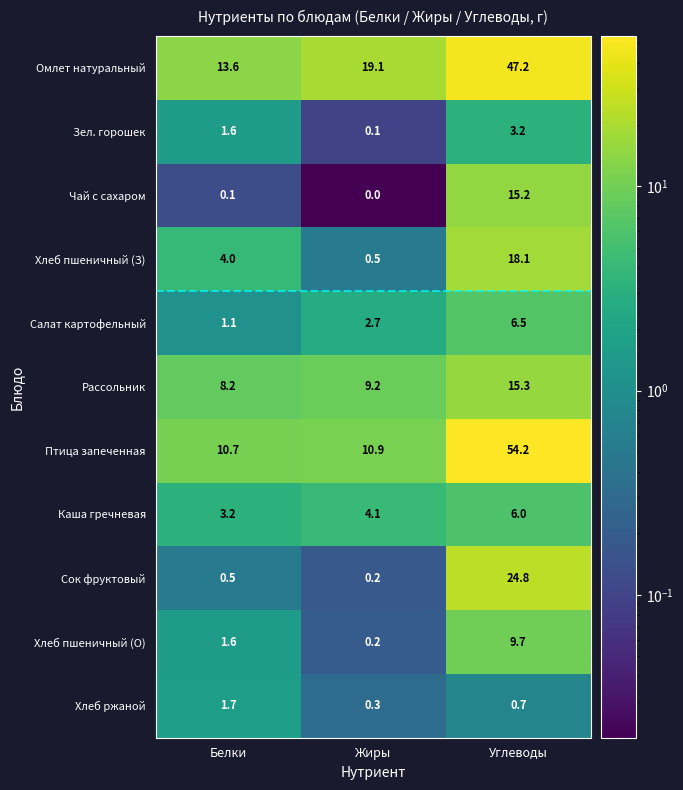

Rank the series by their maximum value, from highest to lowest.

Птица запеченная, Омлет натуральный, Сок фруктовый, Хлеб пшеничный (З), Рассольник, Чай с сахаром, Хлеб пшеничный (О), Салат картофельный, Каша гречневая, Зел. горошек, Хлеб ржаной